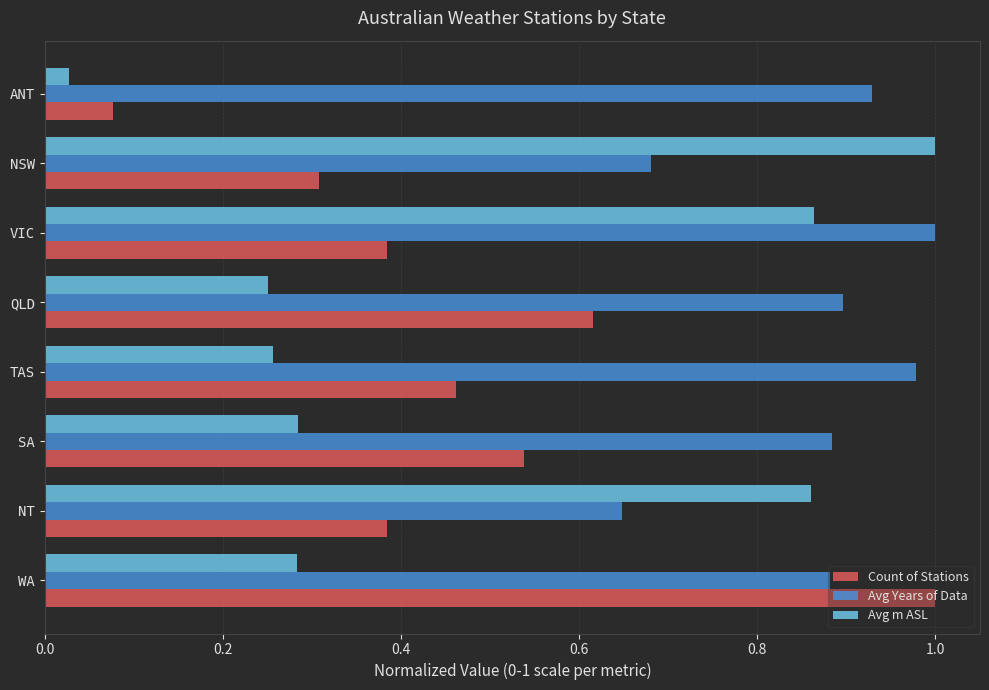

What are all the series names shown in the legend?

Count of Stations, Avg Years of Data, Avg m ASL